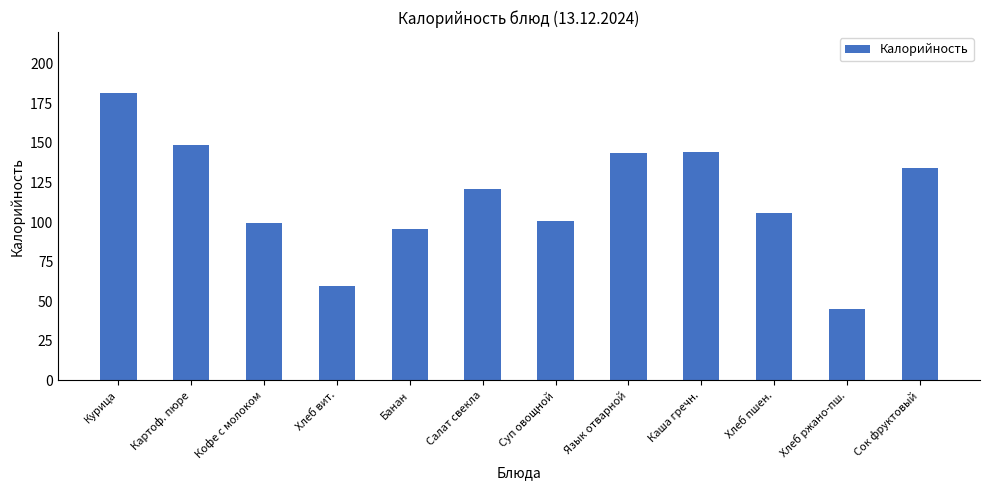

The chart shows a value of 144.1 at Каша гречн.. True or false?

True